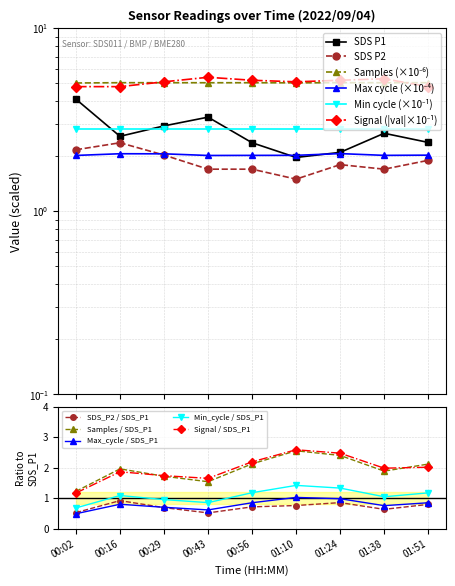

True or false: Samples / SDS_P1 has a value of 2.0 at 00:16.

True